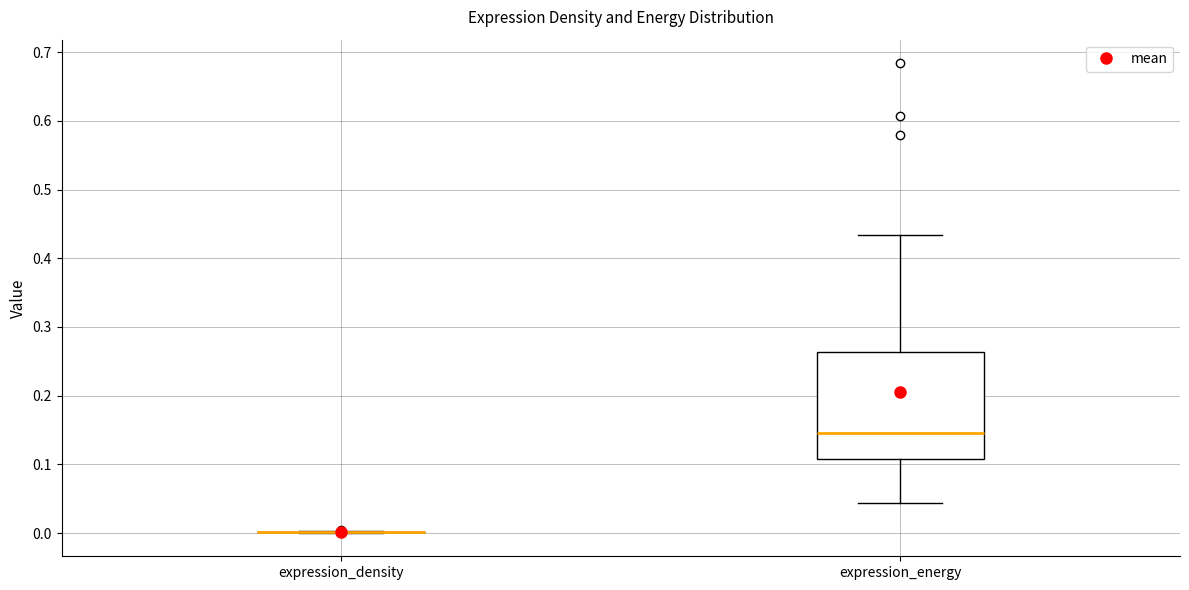

Reading left to right, transcribe this box plot: for each box, give where its median line is, the range the box spans, and where its two whiskers end, as read against the y-axis. The values are not printed on the chart, so give them approximately, as read against the axis.

expression_density: box collapsed to a line at 0.00, whiskers 0.00 to 0.00
expression_energy: median 0.15, box 0.11 to 0.26, whiskers 0.04 to 0.43